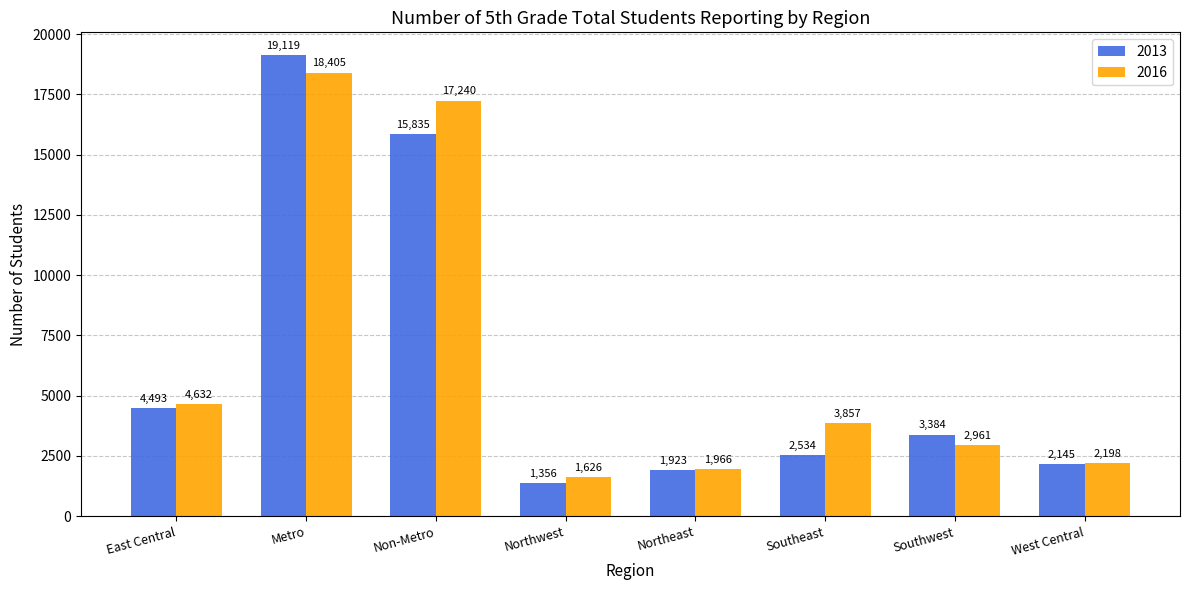

How many distinct data groups are displayed?

2